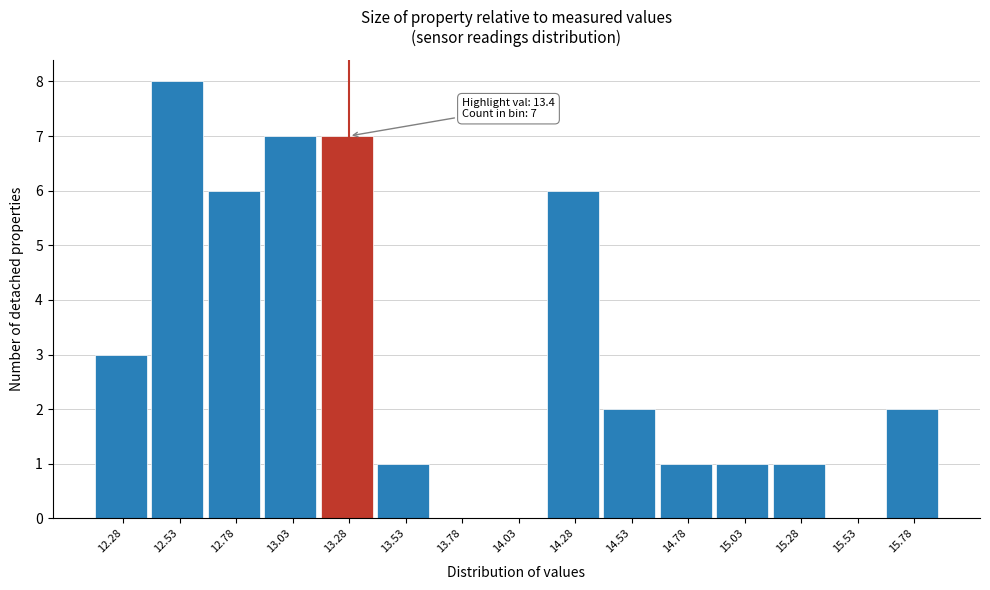

Reading right to left, transcribe all the data shown in this chart.

15.78=2	15.53=0	15.28=1	15.03=1	14.78=1	14.53=2	14.28=6	14.03=0	13.78=0	13.53=1	13.28=7	13.03=7	12.78=6	12.53=8	12.28=3